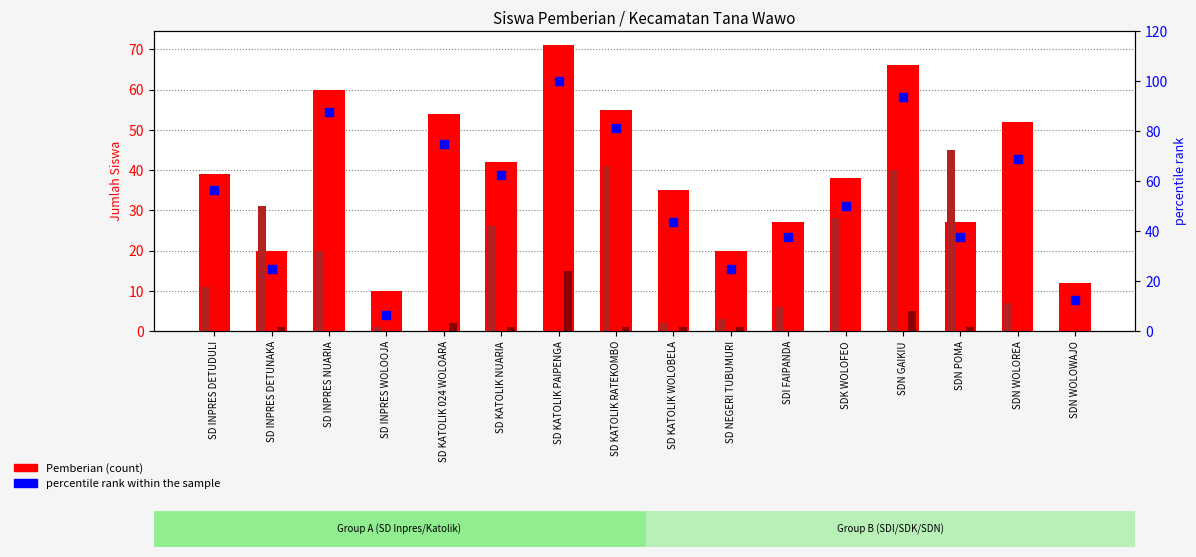

What is the total value across all series at SD KATOLIK PAIPENGA?

186.0